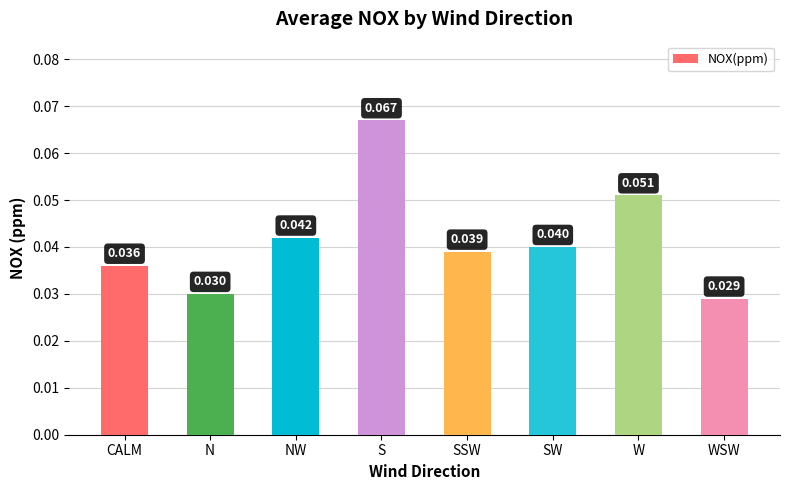

What position from the right is S?

5